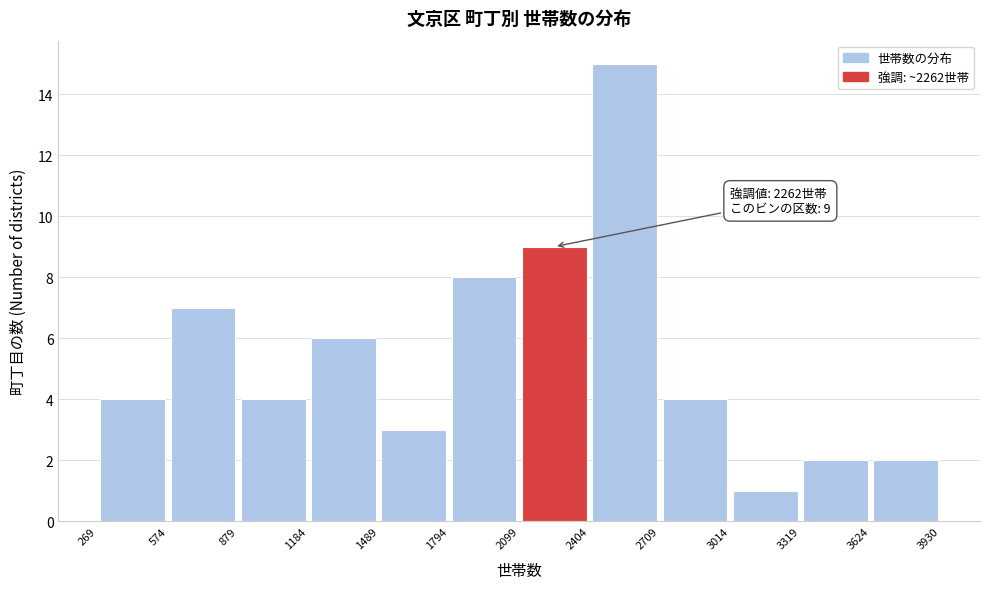

Over which range of the x-axis is the bar tallest?

2404 to 2709